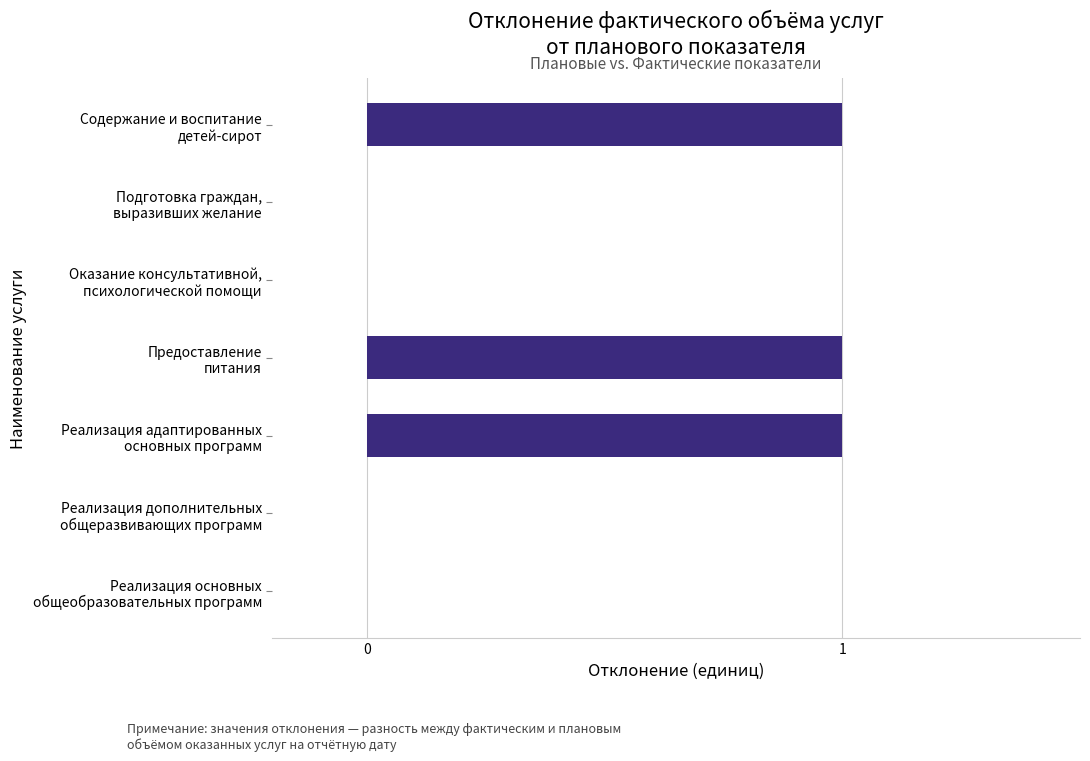

What is the maximum value shown in the chart?

1